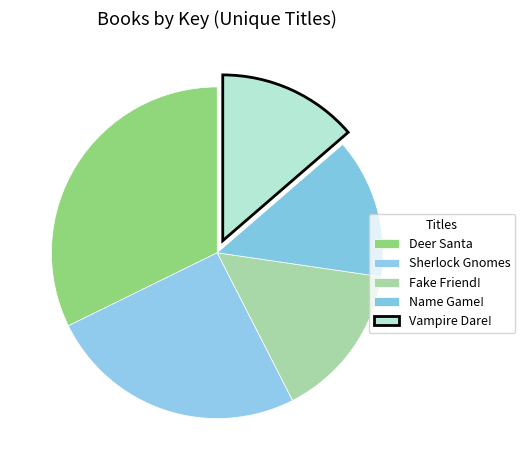

Is it true that Deer Santa is 32% of the pie?

True